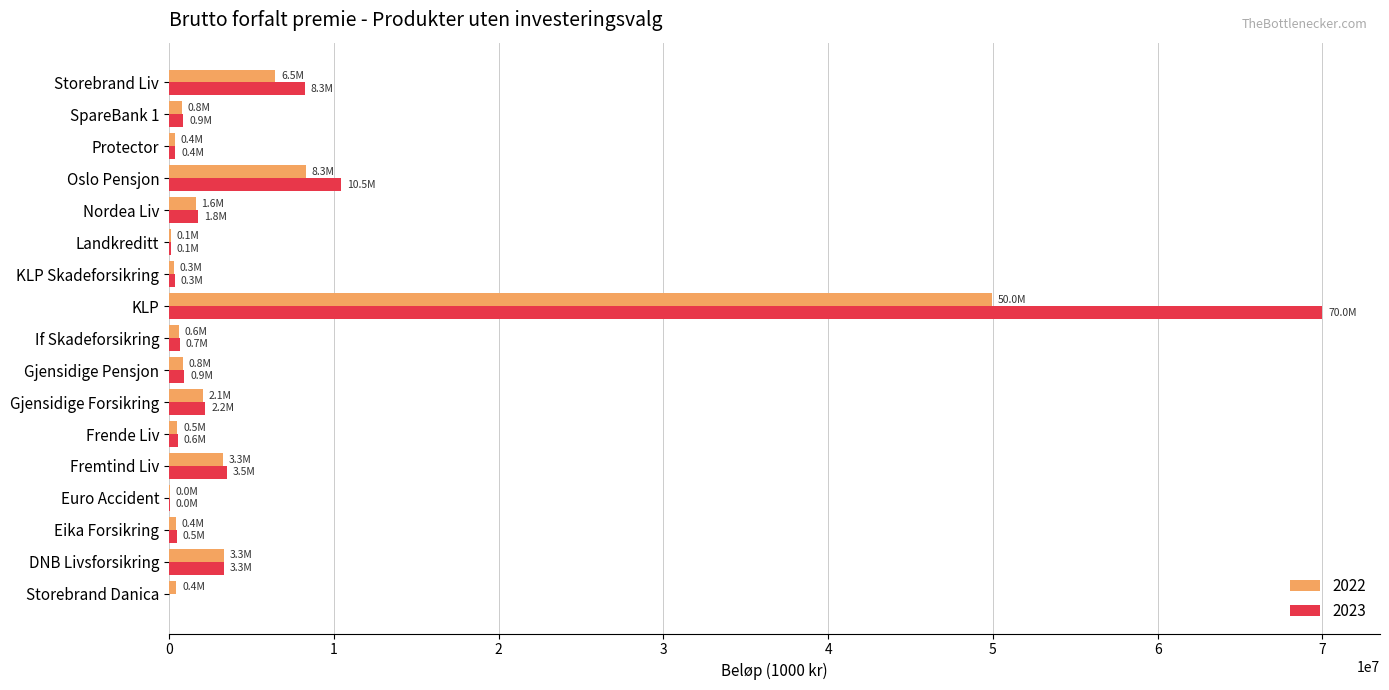

Is it true that 2023 equals 933569.0 at Gjensidige Pensjon?

True